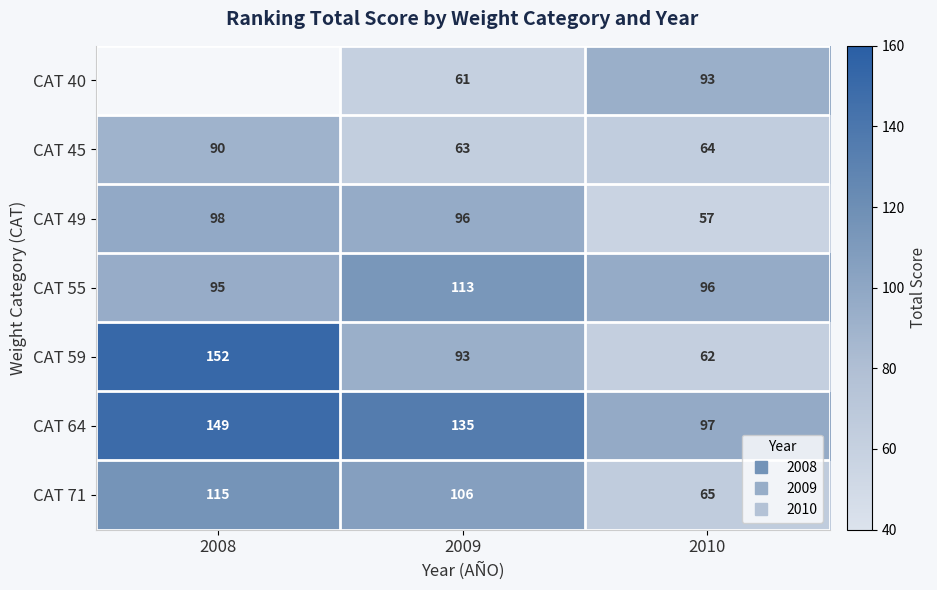

How many data points does each series have?

3